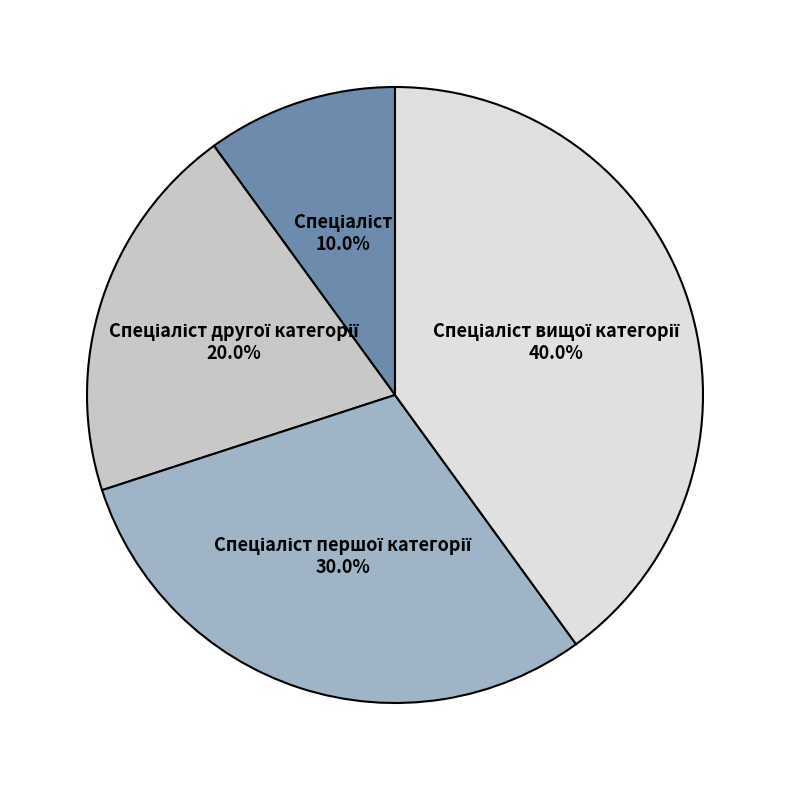

How many segments does this pie chart have?

4